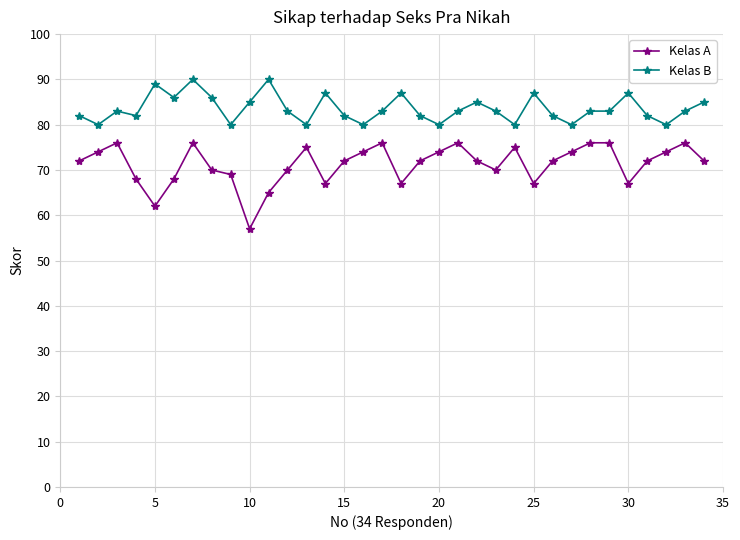

Rank the series by their average value, from lowest to highest.

Kelas A, Kelas B